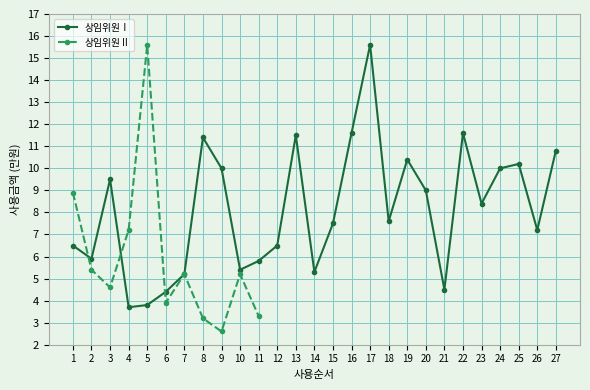

What is the difference between the maximum and second lowest values?

11.8